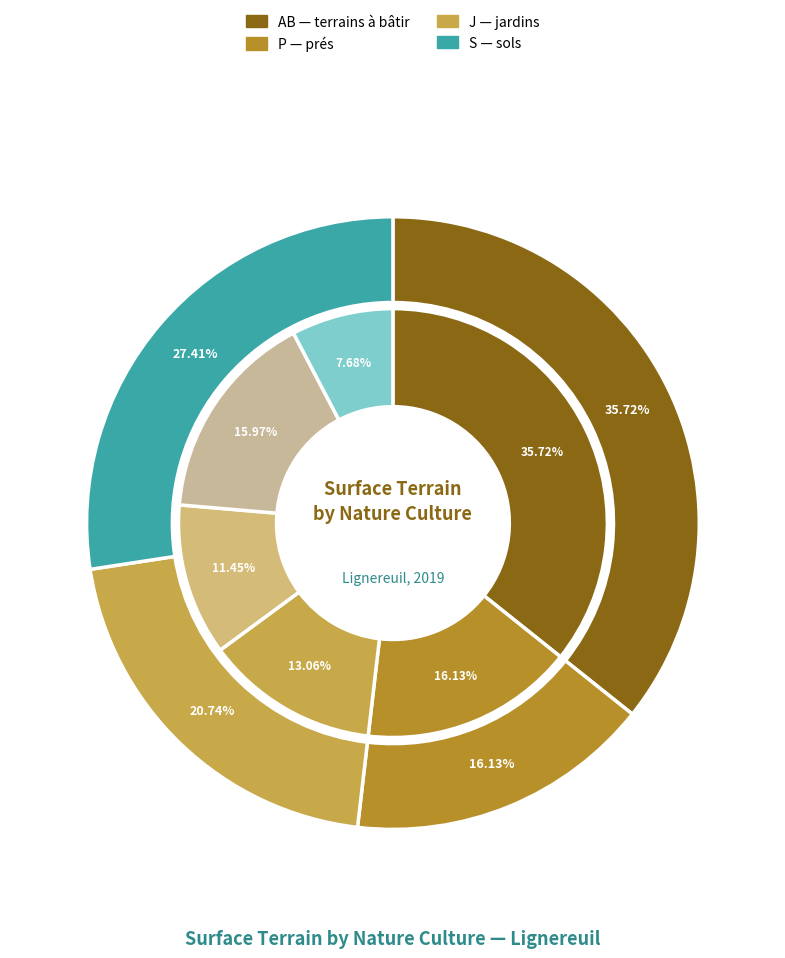

Count the number of slices in the pie.

6